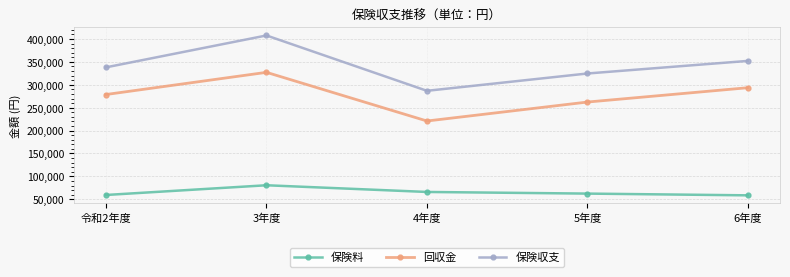

At how many categories does at least one series exceed 318353?

4